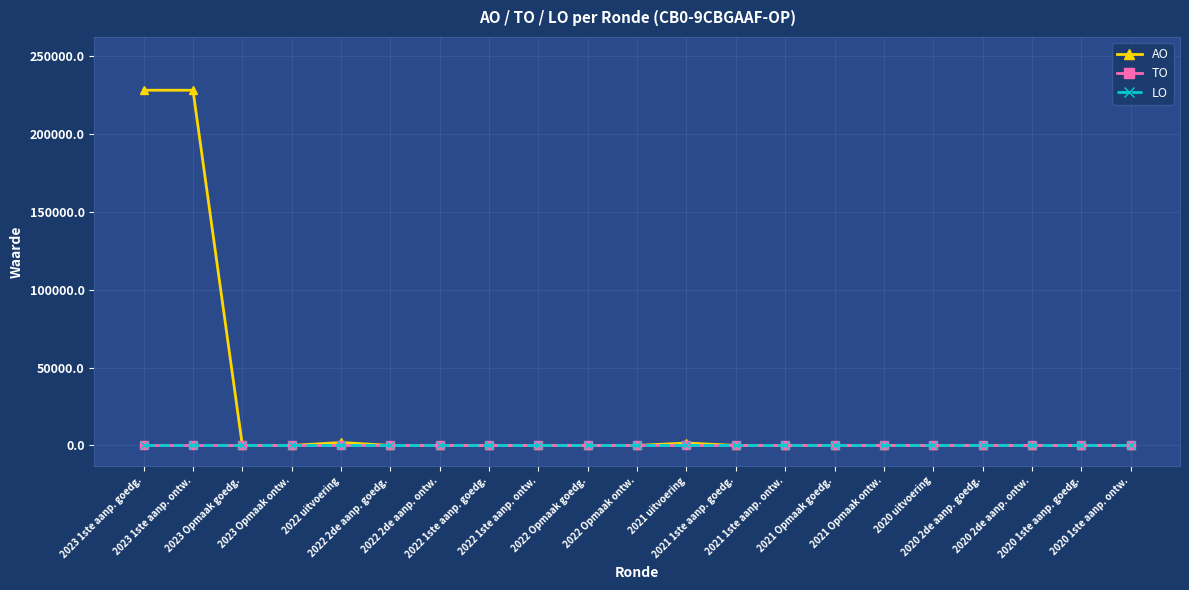

Does the chart have visible grid lines?

Yes